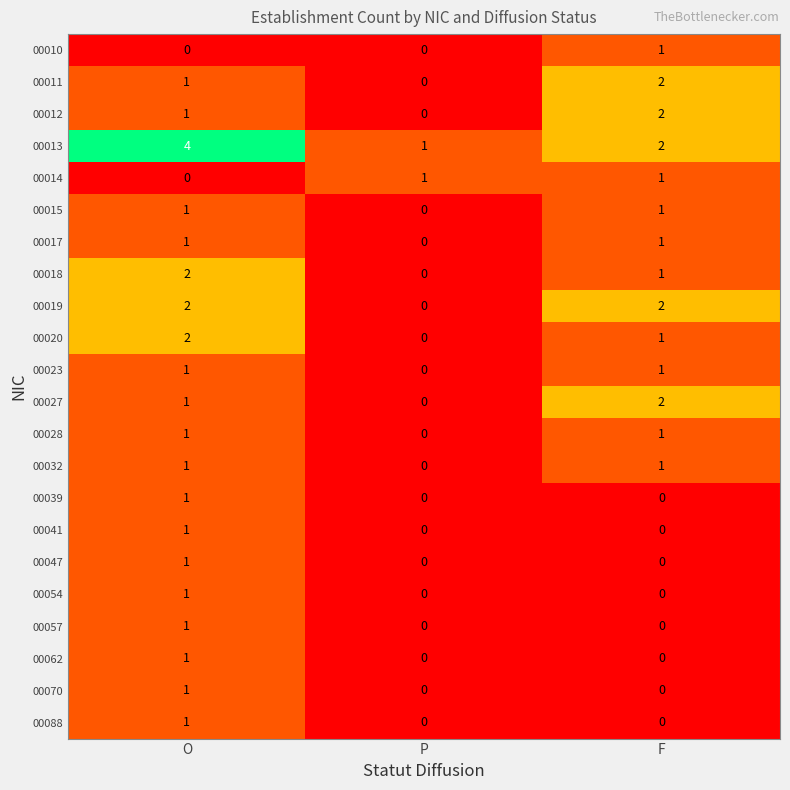

Which series has the largest total across all categories?

00013